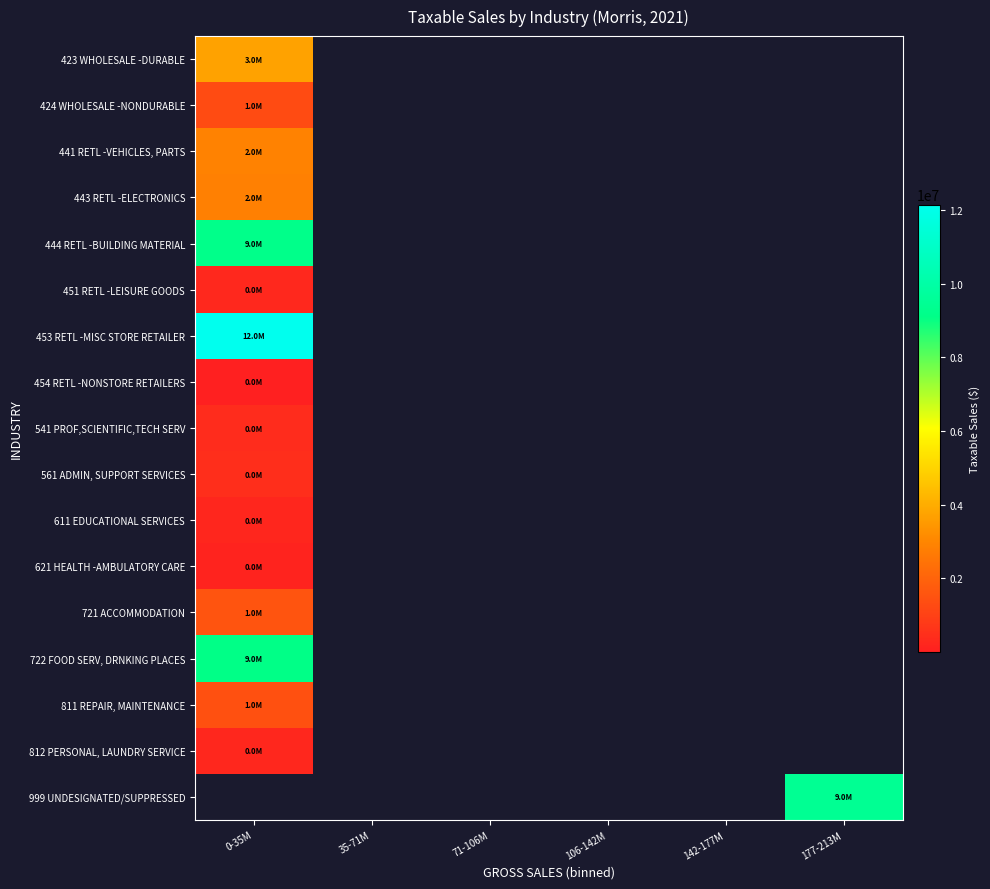

Count the number of data series in this chart.

17